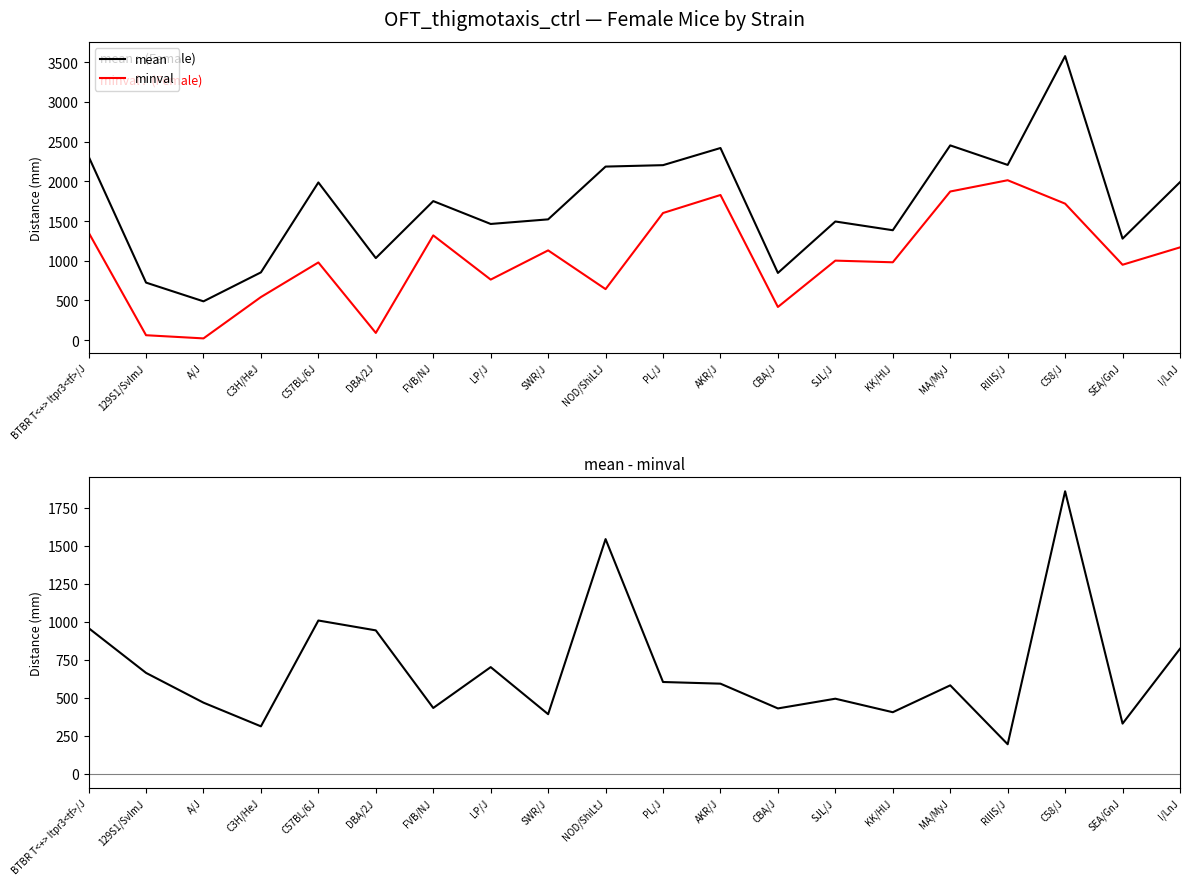

Count the number of categories in the chart.

20